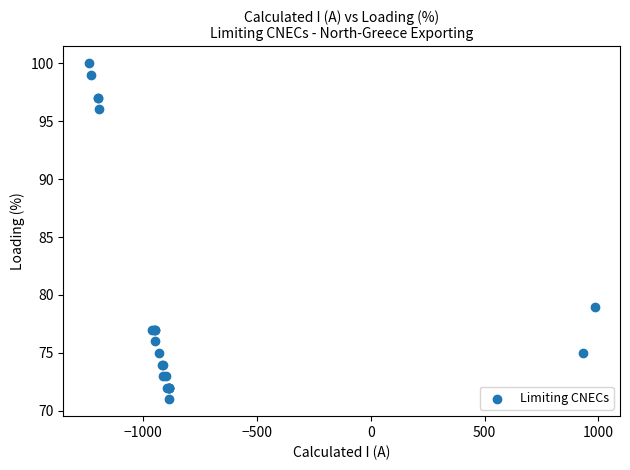

What Y value in the scatter plot is closest to 85?

79